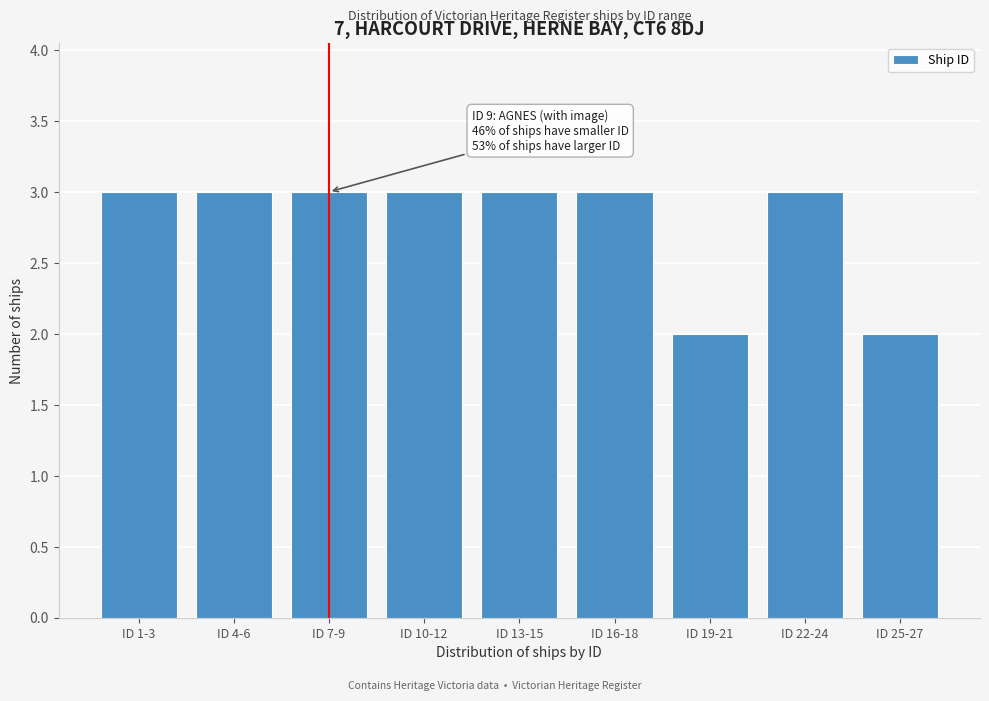

Reading left to right, transcribe all the data shown in this chart.

3	3	3	3	3	3	2	3	2